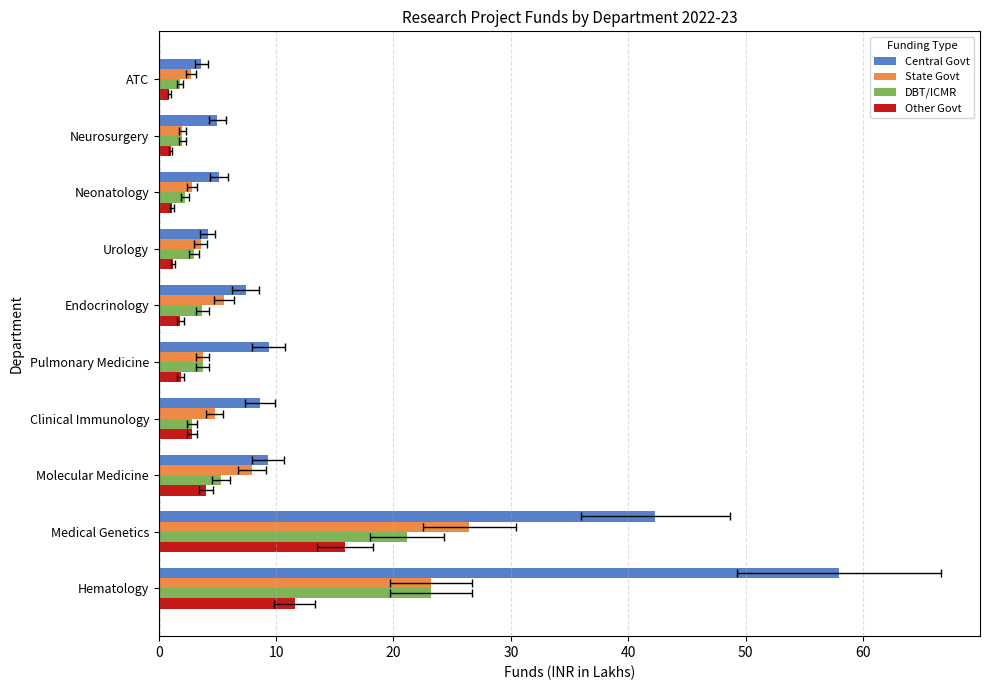

What are all the series names shown in the legend?

Central Govt, State Govt, DBT/ICMR, Other Govt